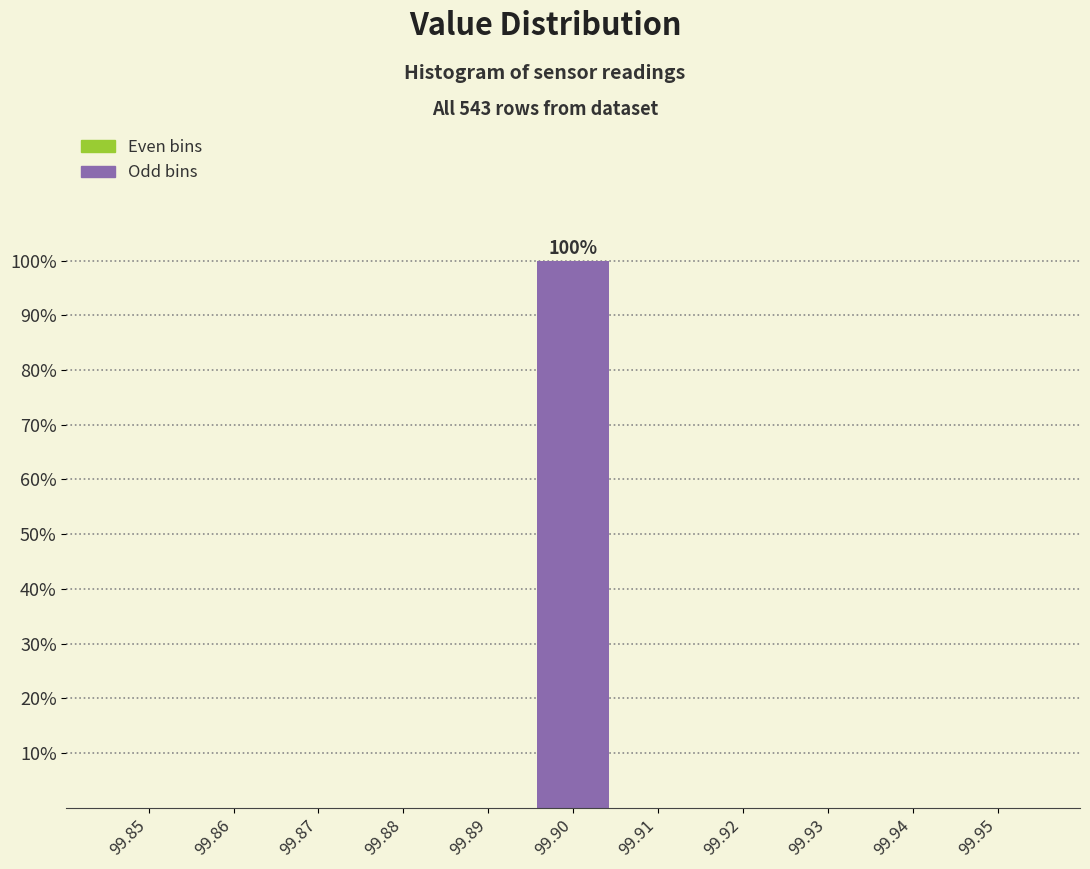

Reading right to left, what are all the values shown in this chart?

99.95=0	99.94=0	99.93=0	99.92=0	99.91=0	99.90=100	99.89=0	99.88=0	99.87=0	99.86=0	99.85=0